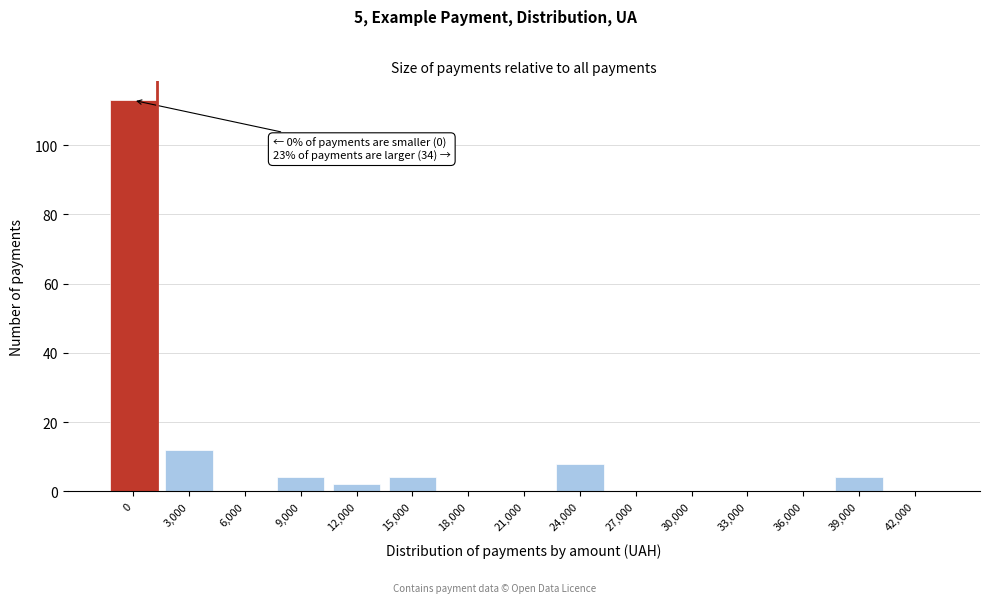

Reading right to left, transcribe all the data shown in this chart.

42,000=0	39,000=4	36,000=0	33,000=0	30,000=0	27,000=0	24,000=8	21,000=0	18,000=0	15,000=4	12,000=2	9,000=4	6,000=0	3,000=12	0=113